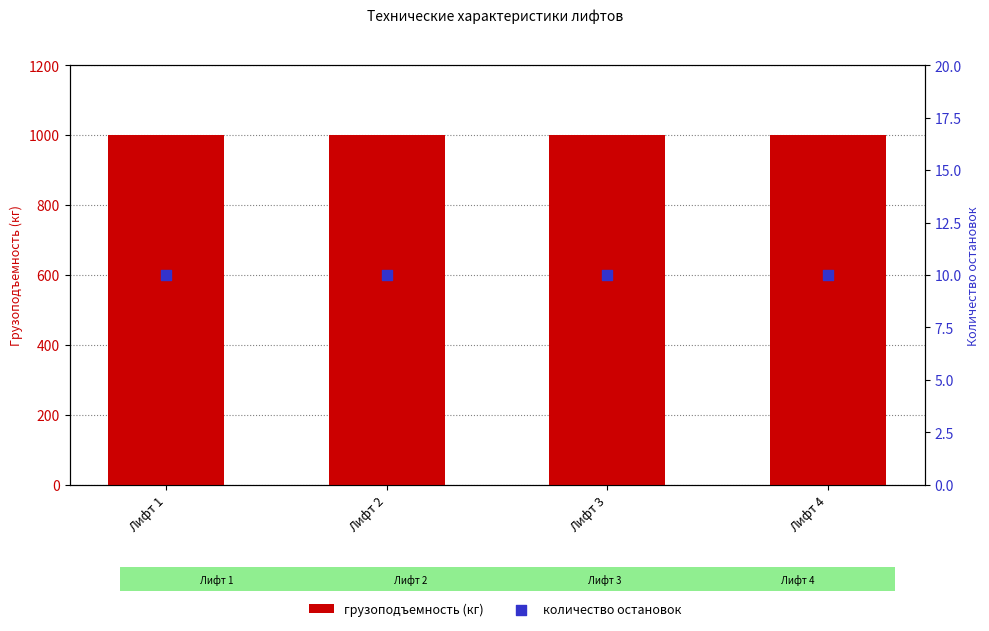

Is the value of грузоподъемность (кг) at Лифт 4 greater than the value of количество остановок at Лифт 3?

Yes